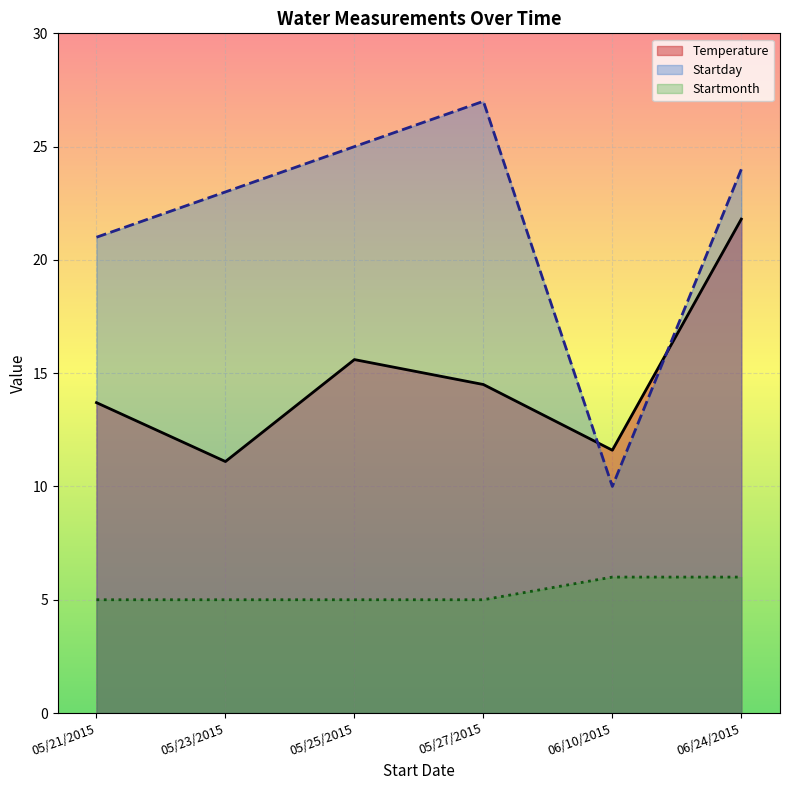

Which series changed the most between 05/25/2015 and 06/24/2015?

Temperature